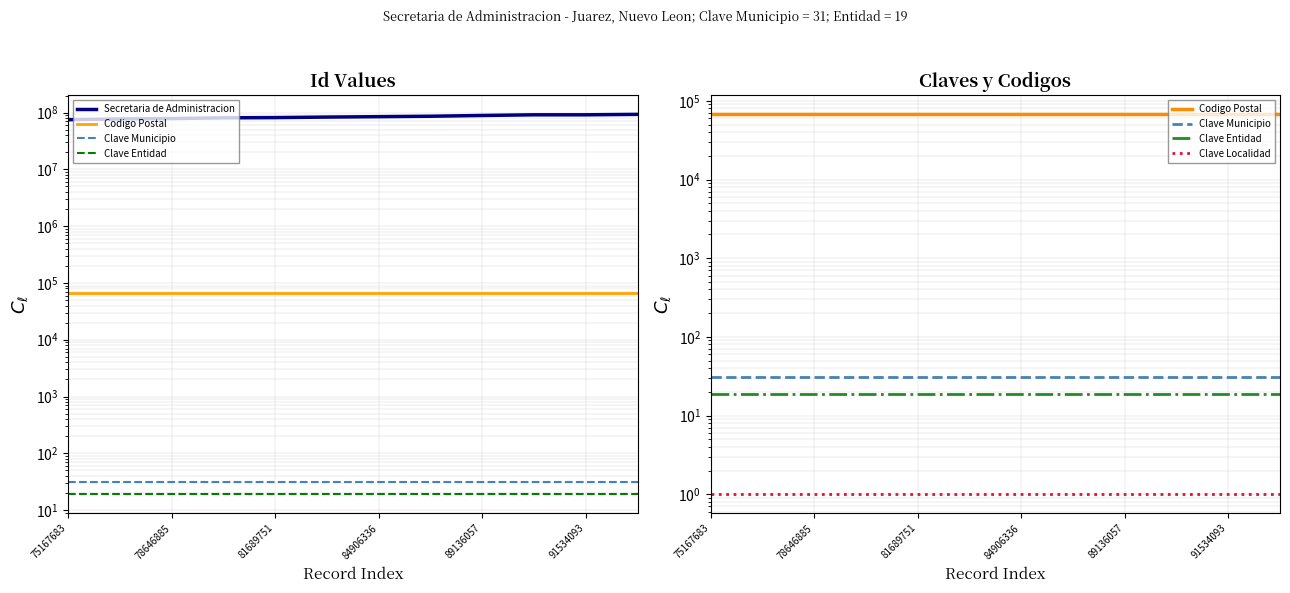

How many categories are shown in the chart?

12